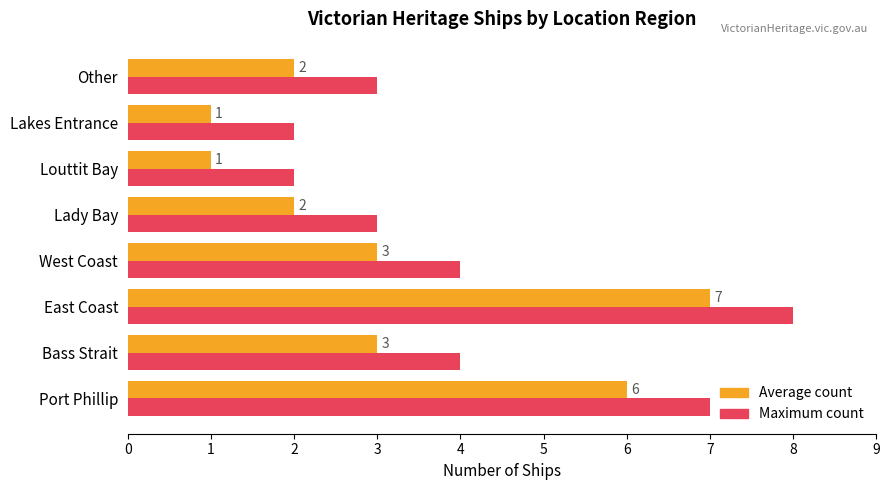

Which category has the highest value across all series?

East Coast